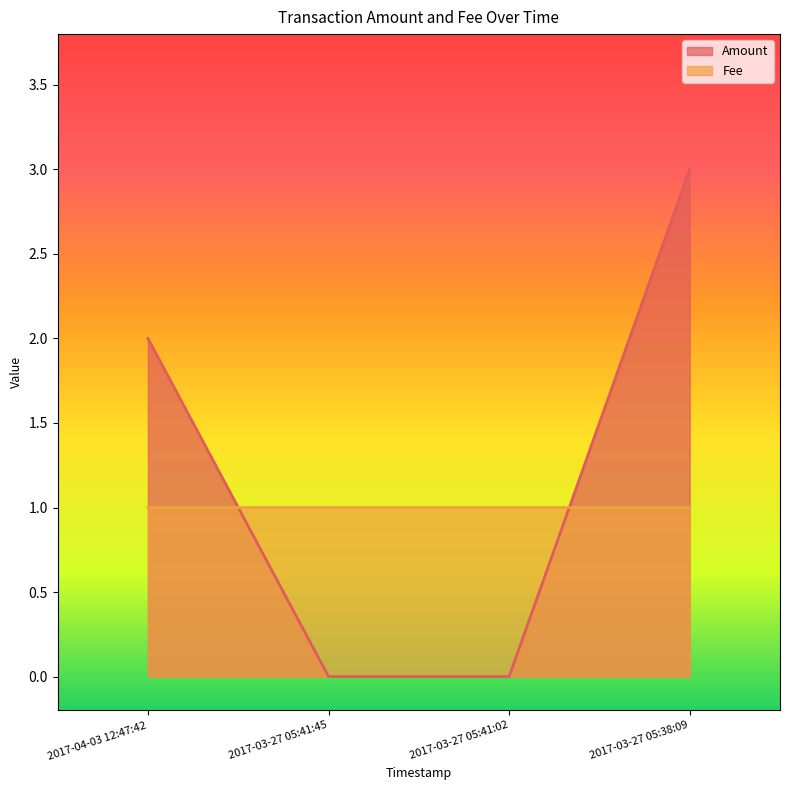

Which series changed the most between 2017-03-27 05:41:02 and 2017-03-27 05:38:09?

Amount